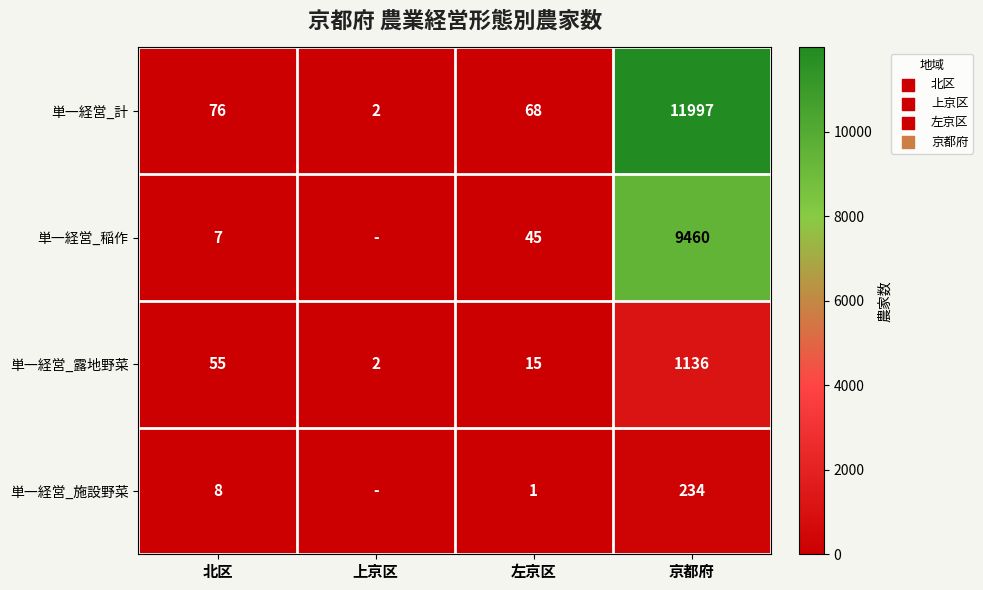

The value of 単一経営_露地野菜 at 北区 is 78. True or false?

False